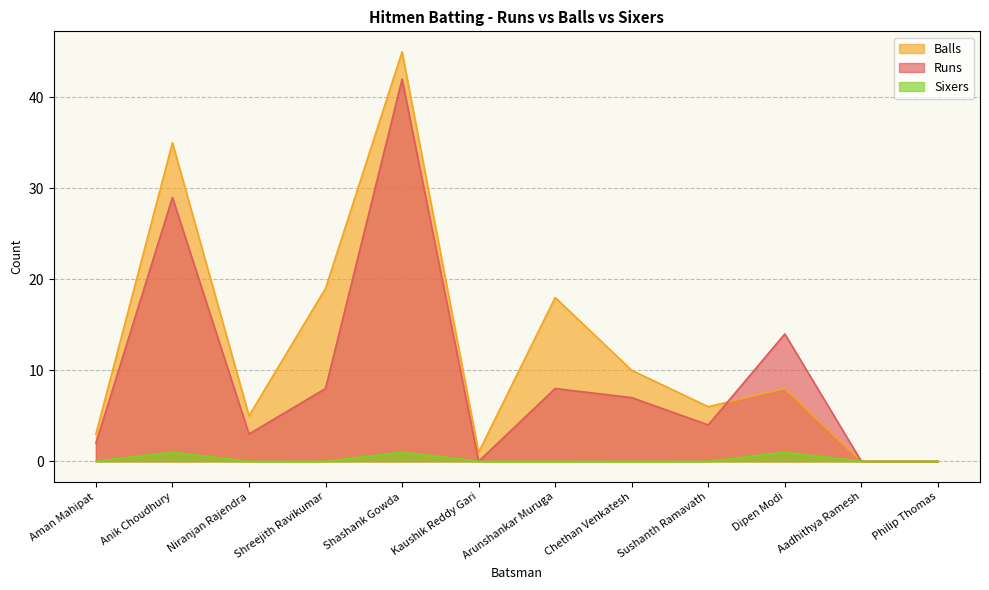

Which series changed the most between Niranjan Rajendra and Chethan Venkatesh?

Balls